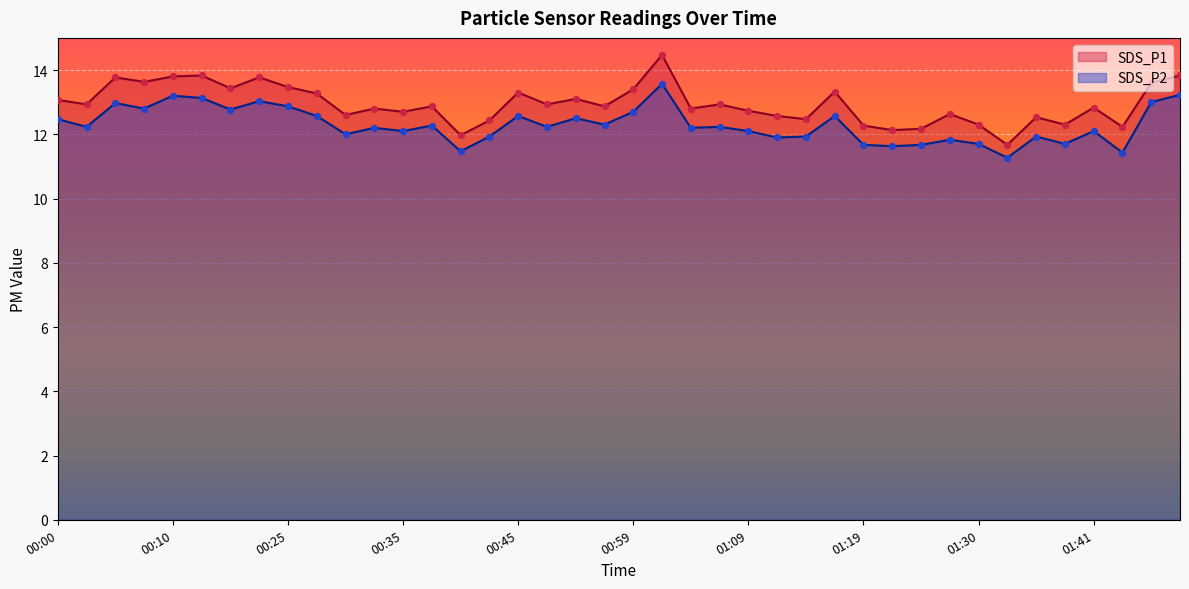

Which series reaches the minimum Y coordinate?

SDS_P2